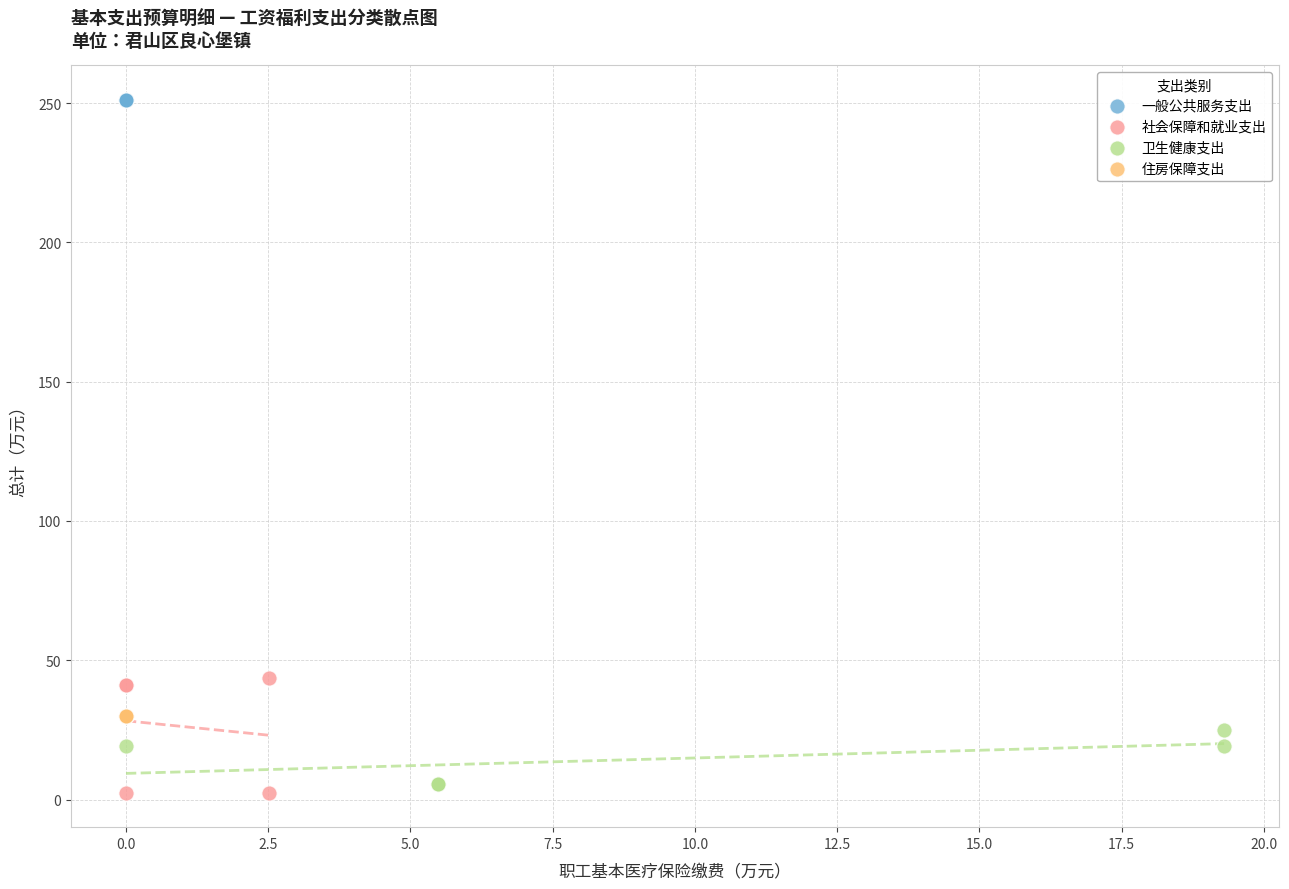

Which series contains the highest Y value?

一般公共服务支出